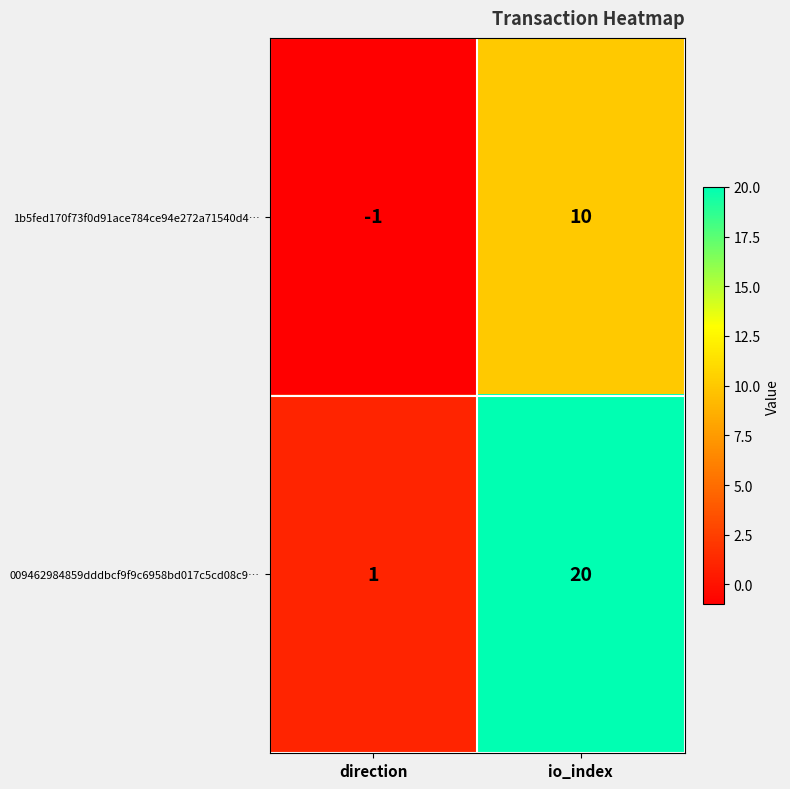

What is the spread (max minus min) of values at direction?

2